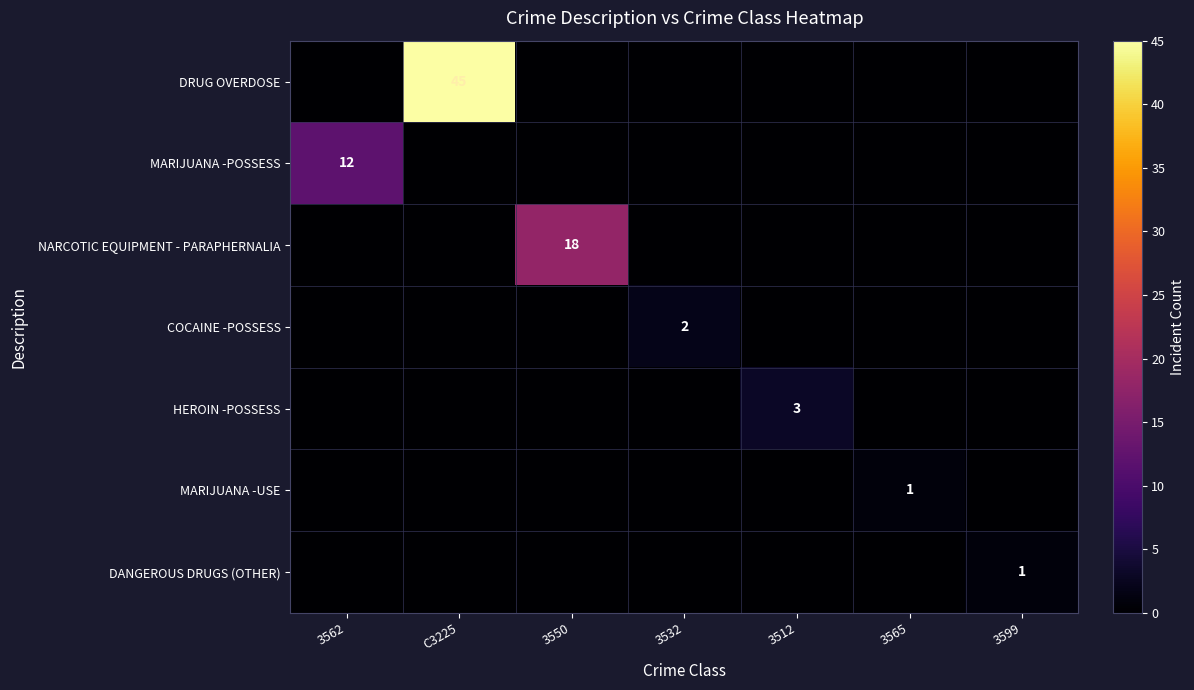

True or false: HEROIN -POSSESS has a value of 0 at 3550.

True